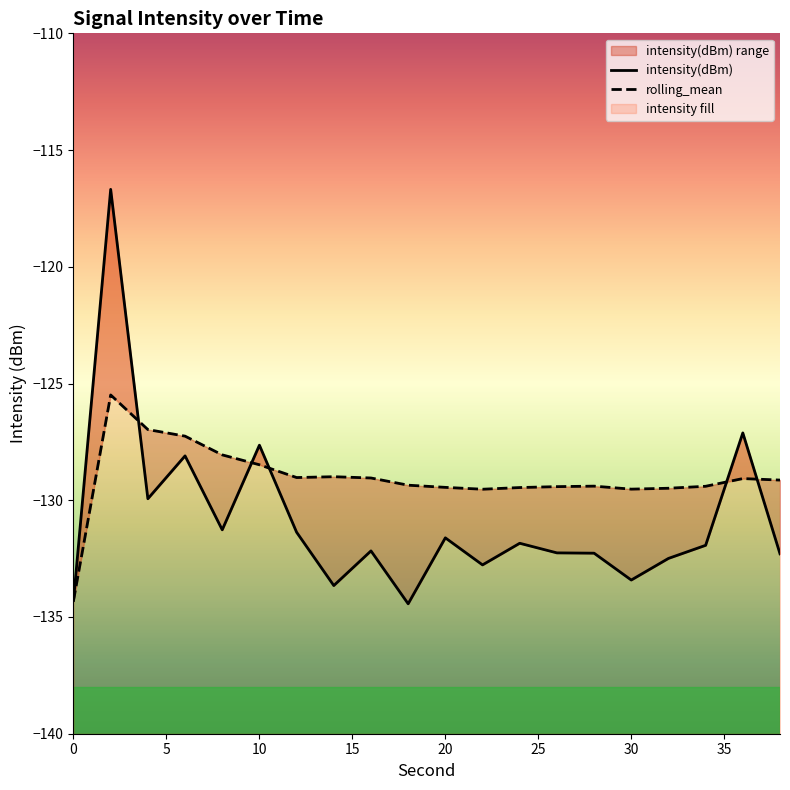

What is the value of the intensity(dBm) point at the 7th from the left?

-131.4